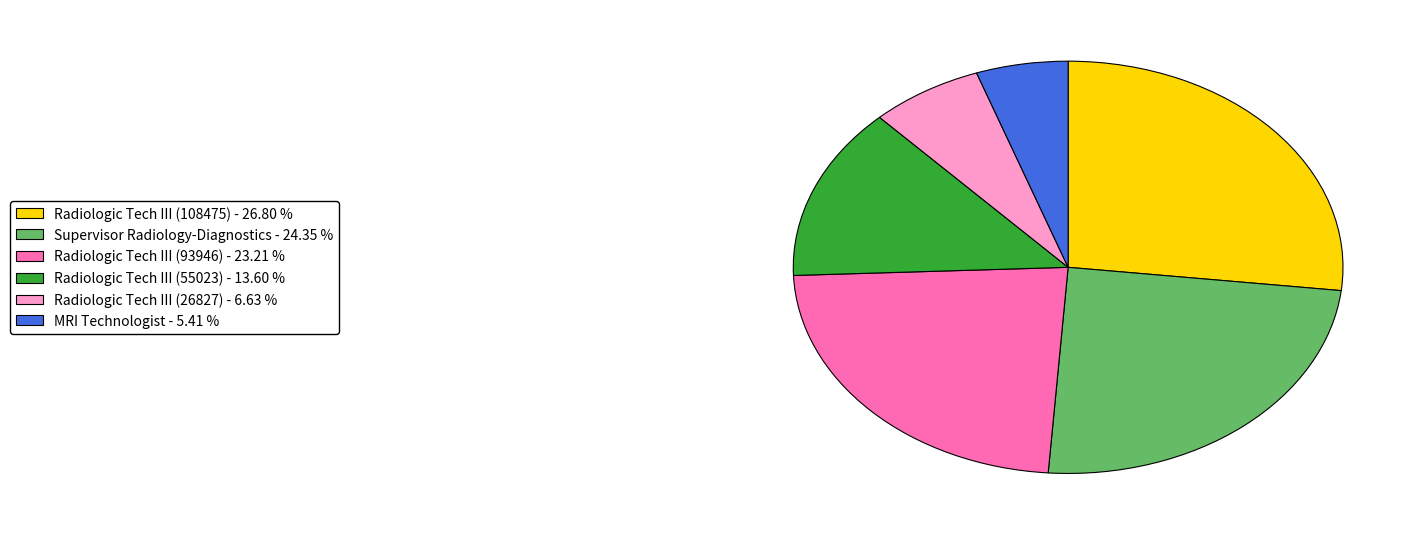

Is Supervisor Radiology-Diagnostics the majority of the pie?

No